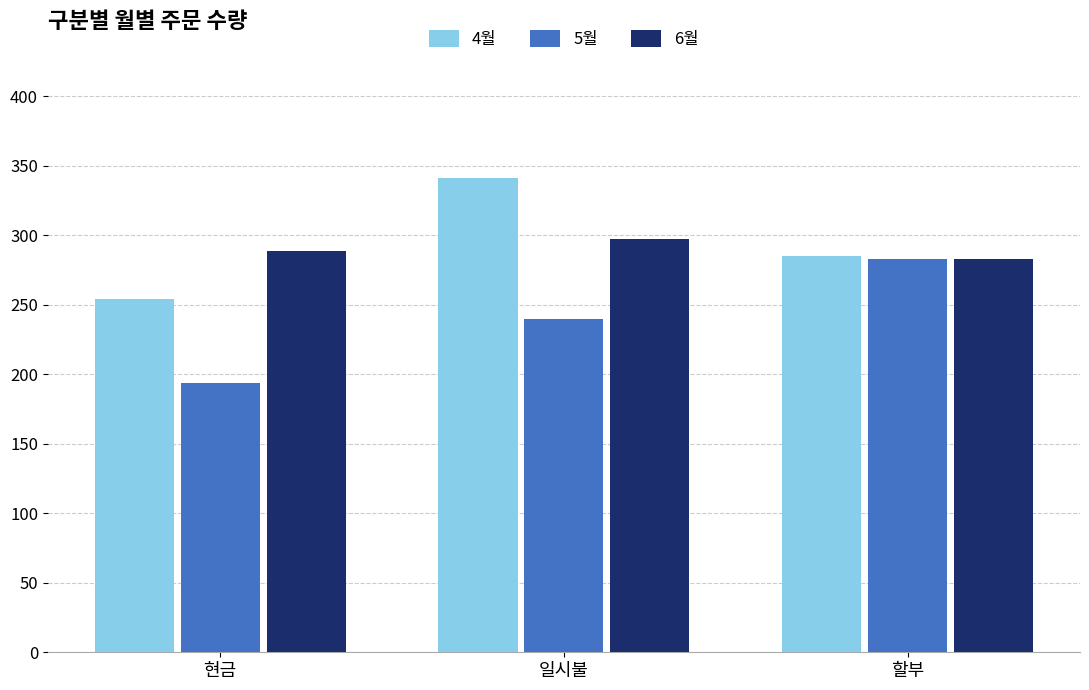

How many bars are there in total?

9